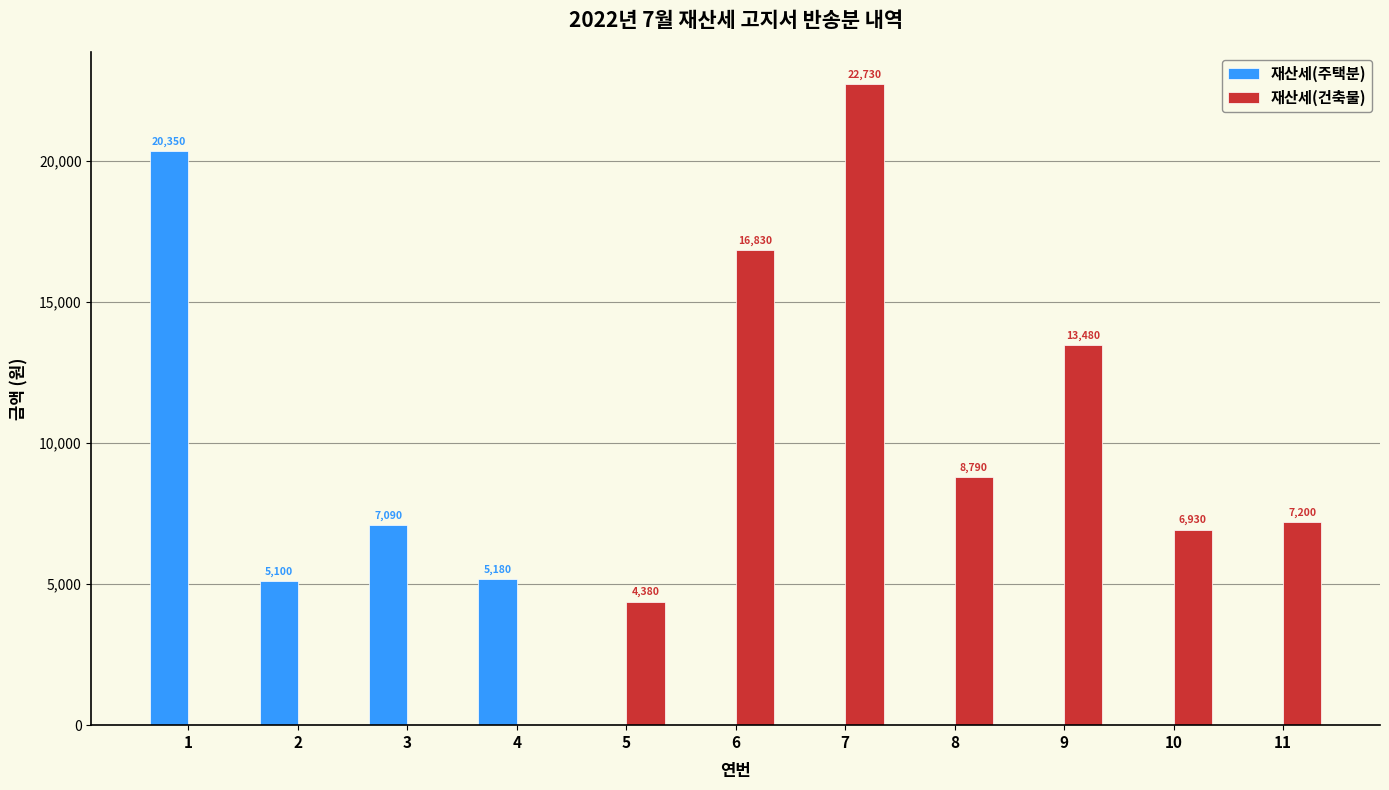

What is the spread (max minus min) of values at 5?

4380